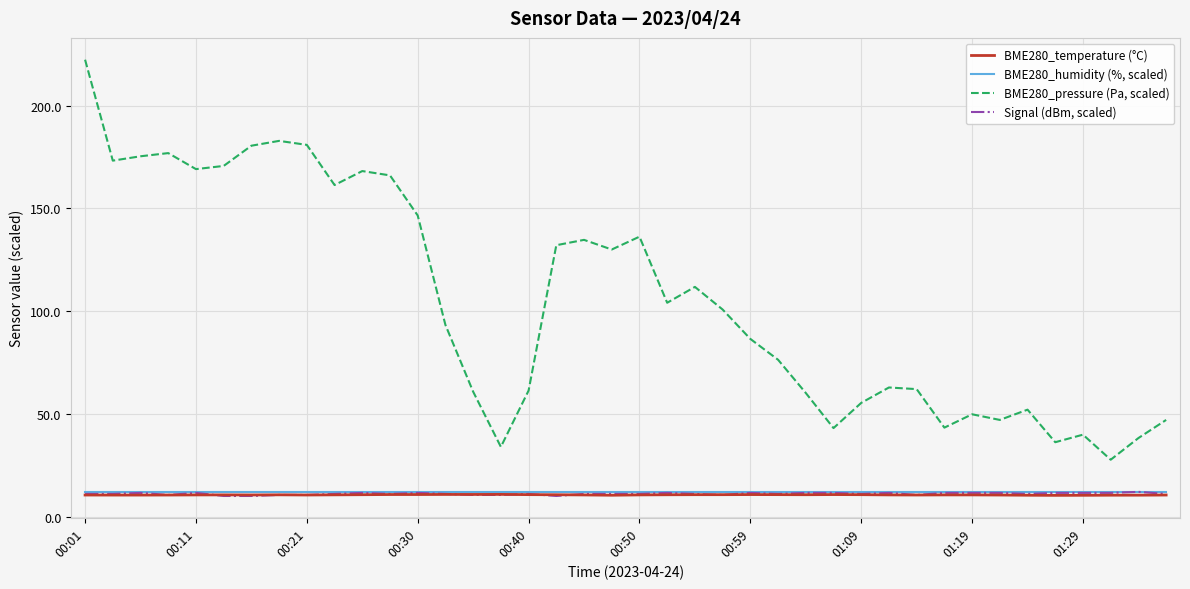

True or false: BME280_pressure (Pa, scaled) and BME280_temperature (°C) cross at least once.

False